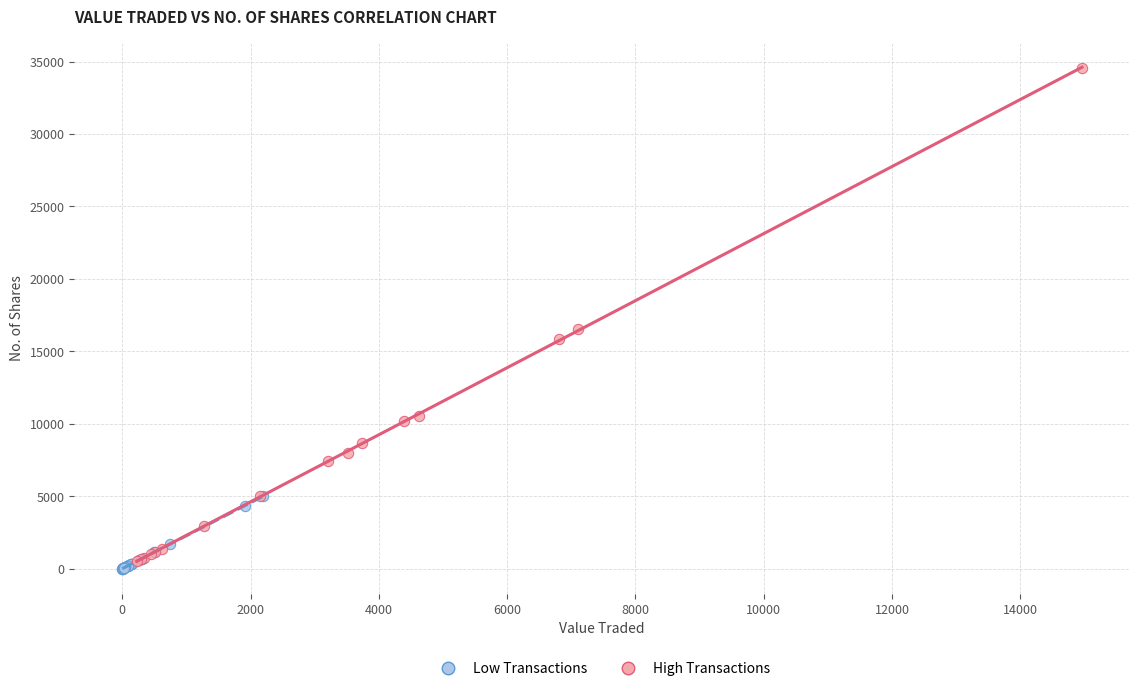

Which series has the widest spread of Y values?

High Transactions